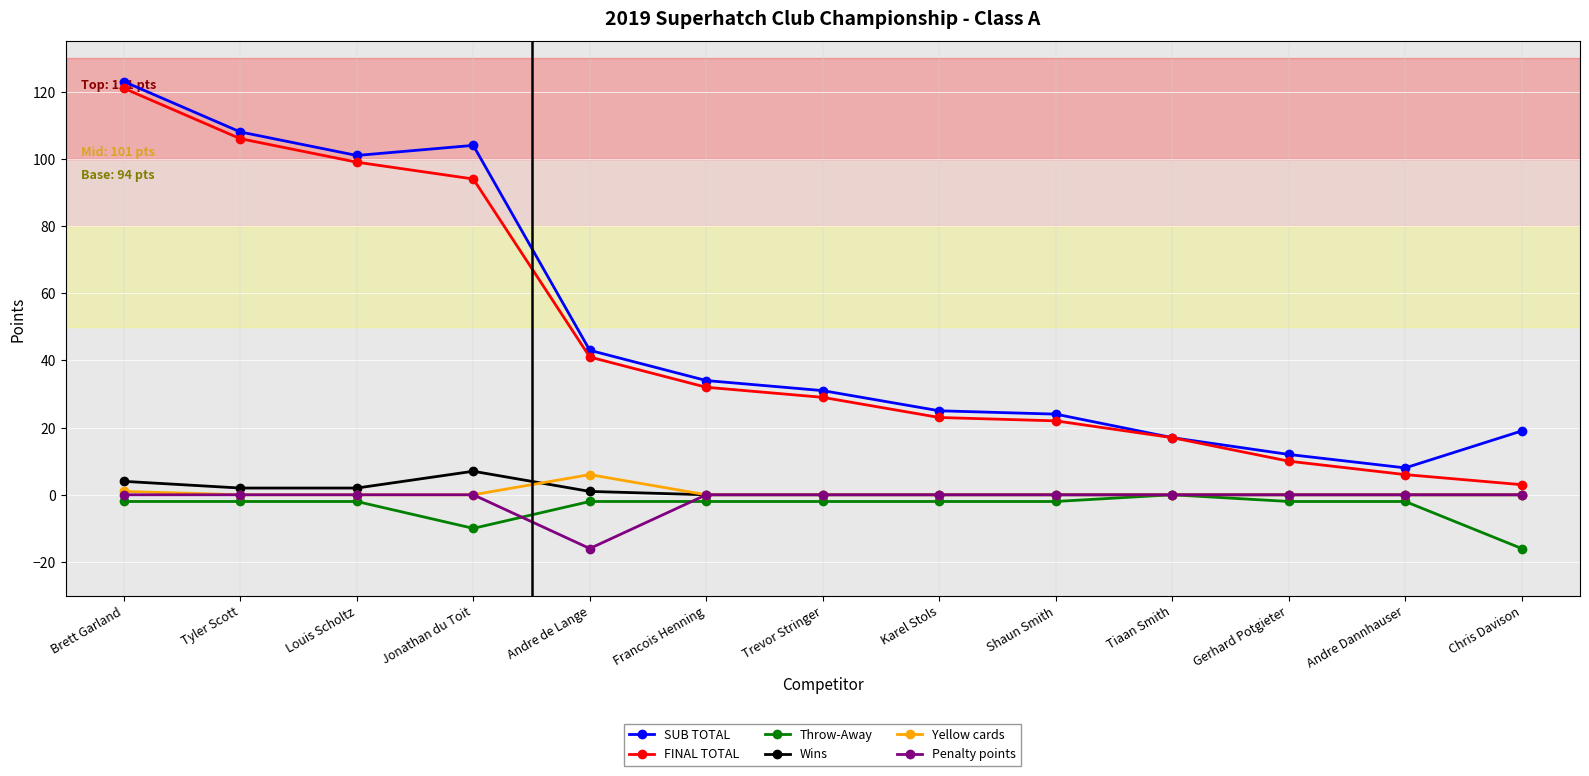

Is it true that SUB TOTAL equals 31 at Trevor Stringer?

True